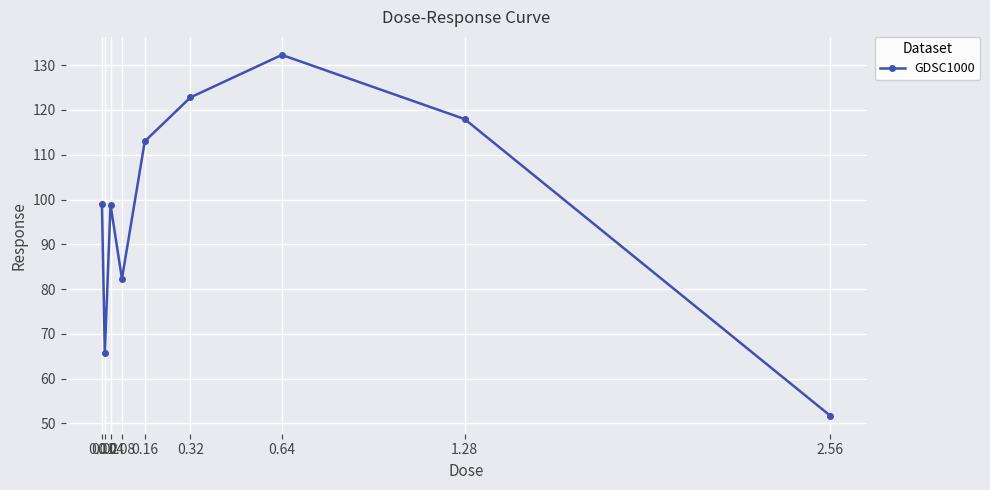

What is the label of the 5th point from the left?

0.16